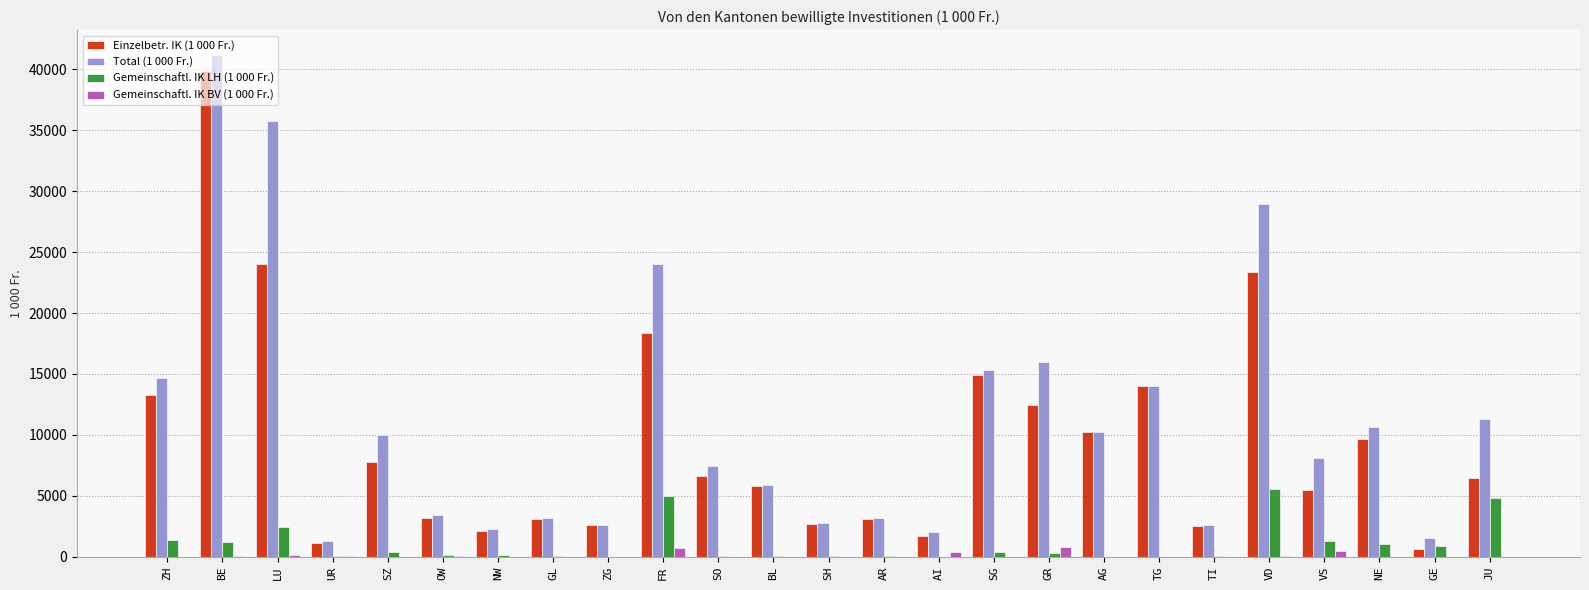

Between SO and GE, which series saw the biggest shift?

Einzelbetr. IK (1 000 Fr.)